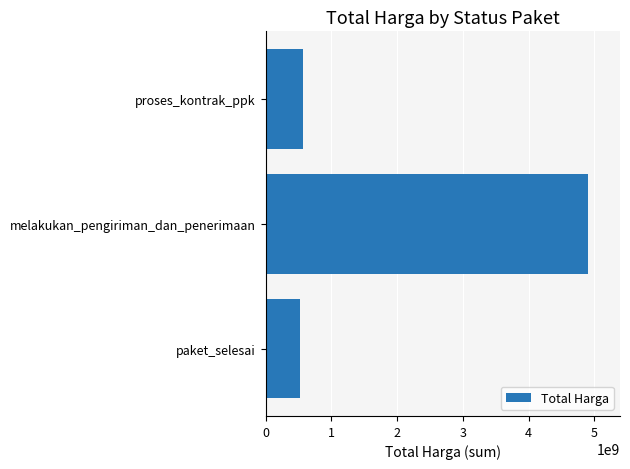

Reading bottom to top, list all the values displayed in this chart.

518334300	4899918140	568852900